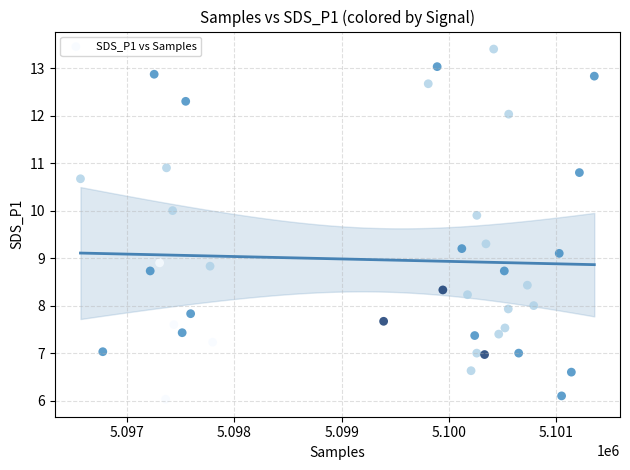

What is the range of Y values (max minus min)?

7.4